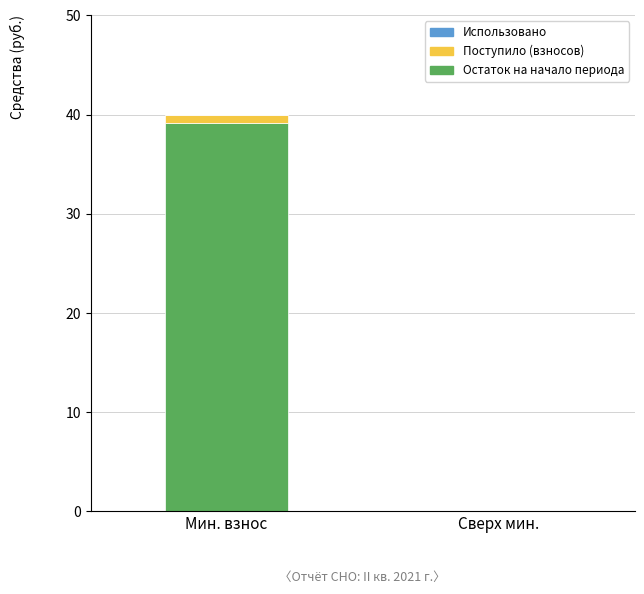

Is it true that Остаток на начало периода equals 39.2 at Мин. взнос?

True